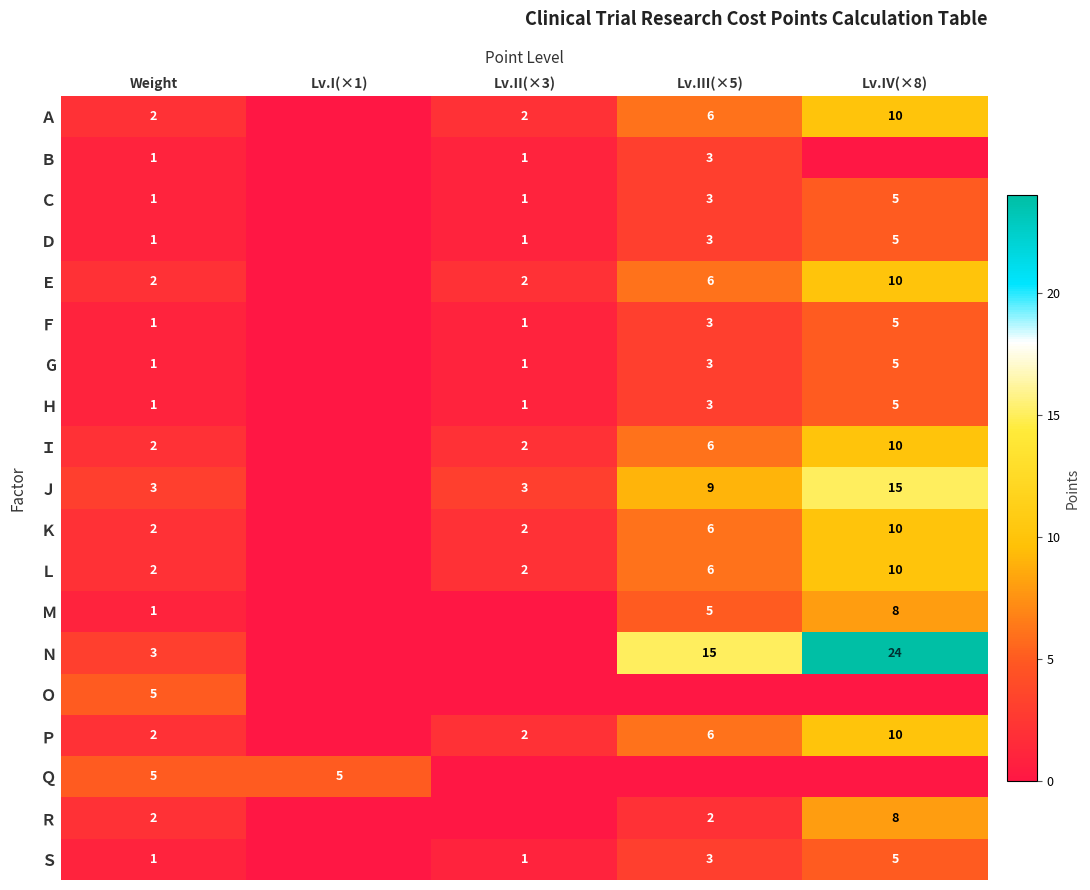

What is the total value across all series at Weight?

38